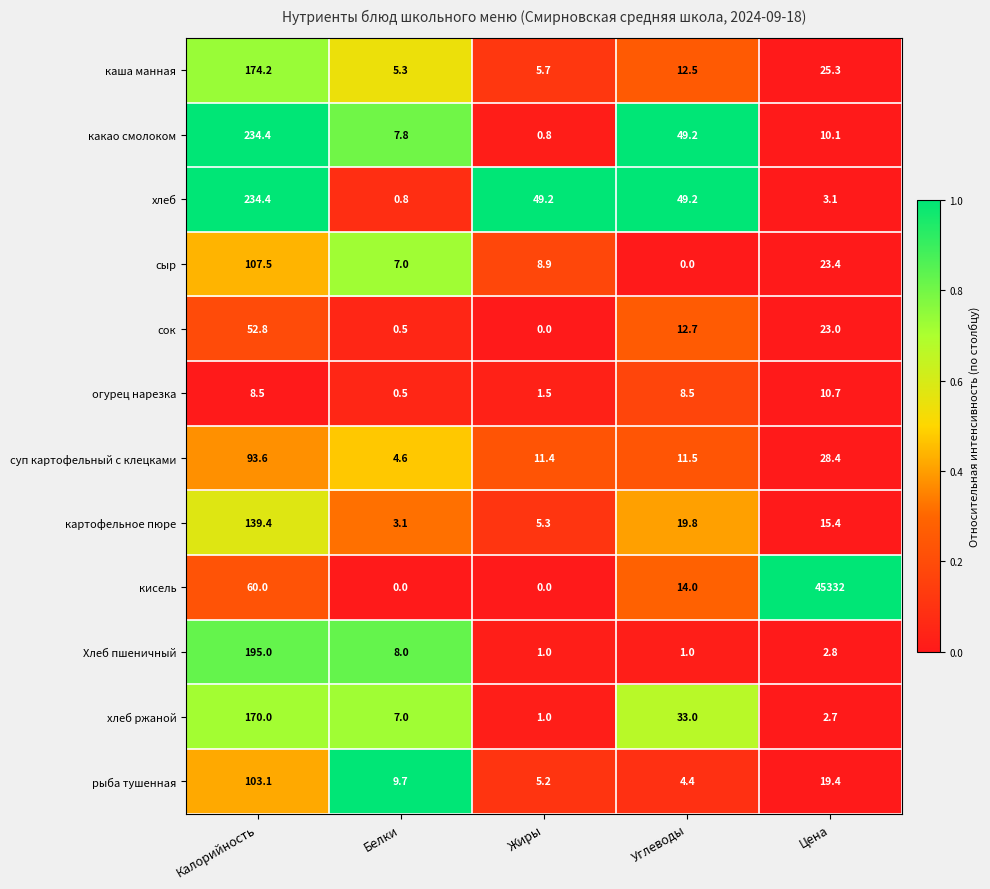

How many series are shown in this chart?

12